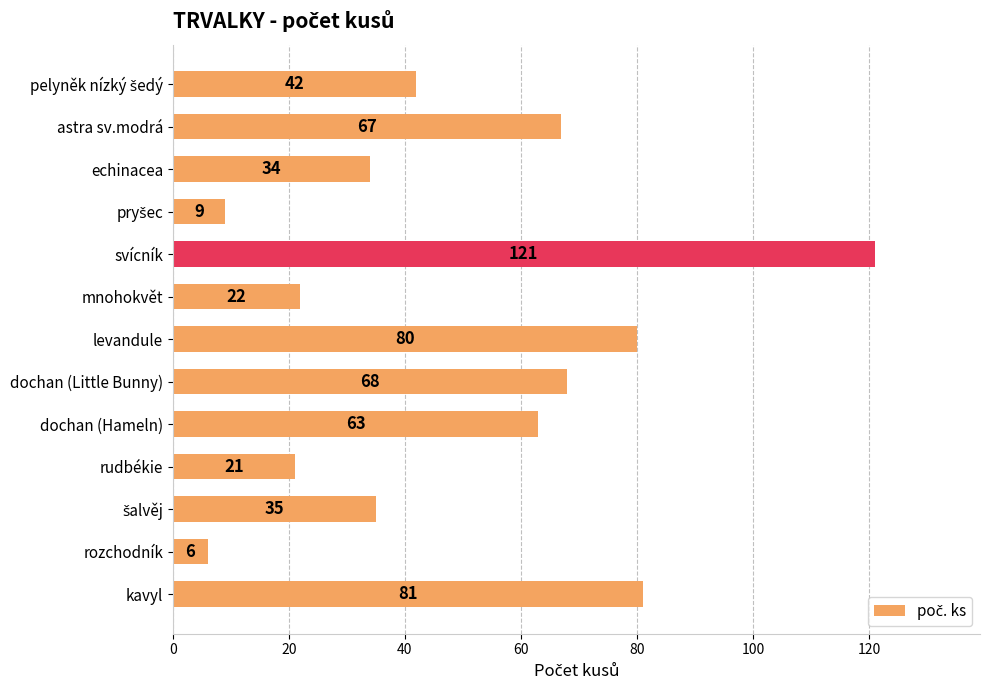

Approximately how many times larger is the value at levandule compared to echinacea?

2.4